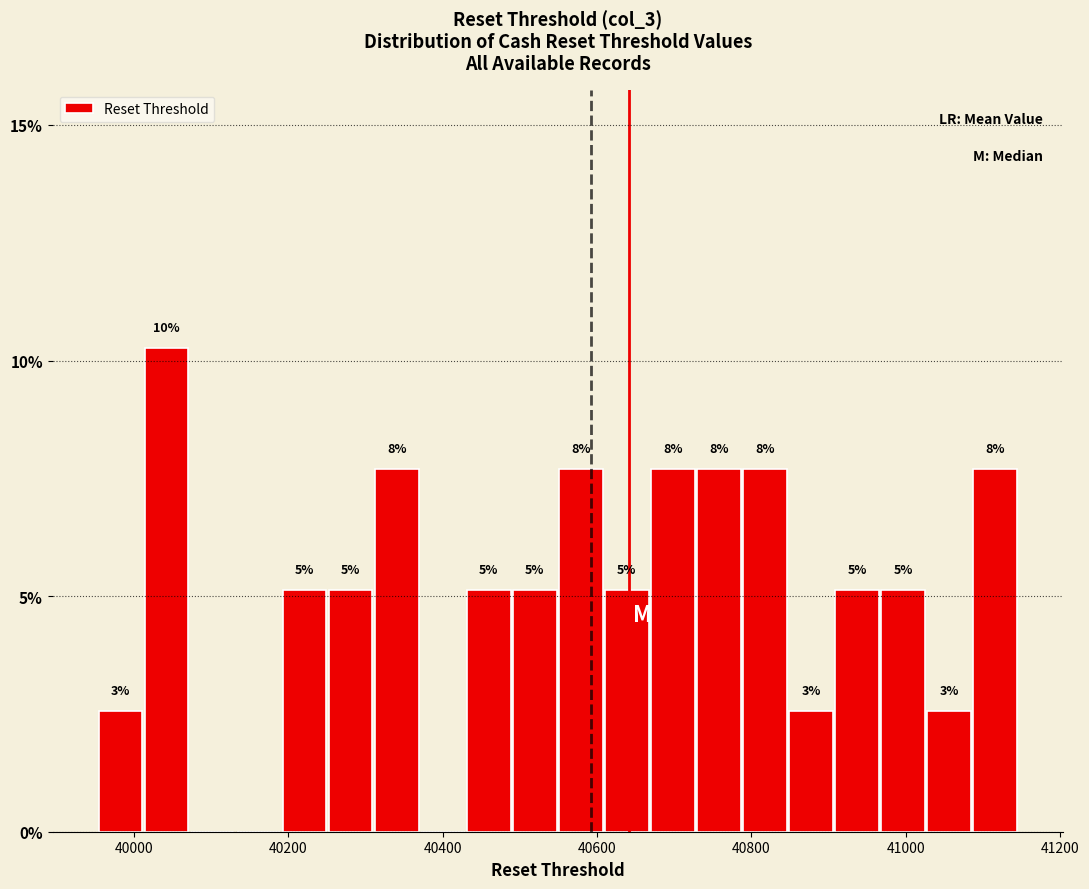

Read against the x-axis, roughly where is the centre of the tallest bar?

40040